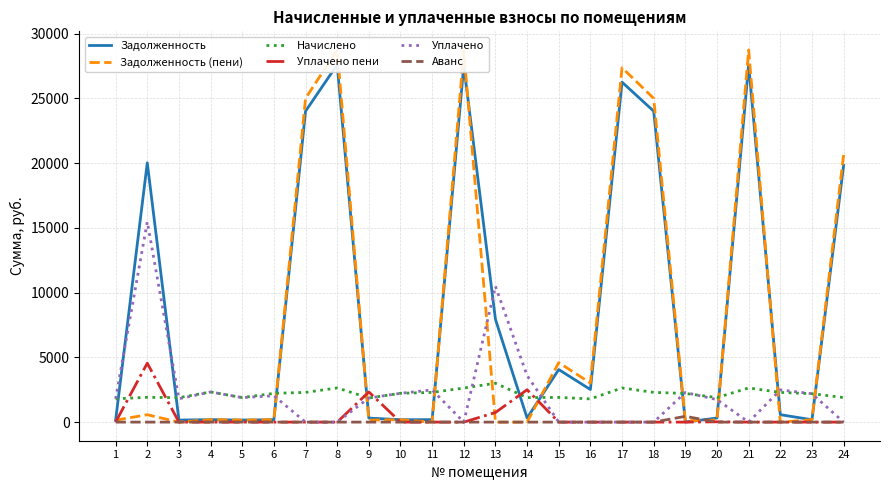

Rank the categories by Задолженность (пени) value from highest to lowest.

8, 21, 12, 17, 7, 18, 24, 15, 16, 2, 4, 10, 6, 23, 20, 5, 9, 1, 19, 3, 11, 13, 14, 22